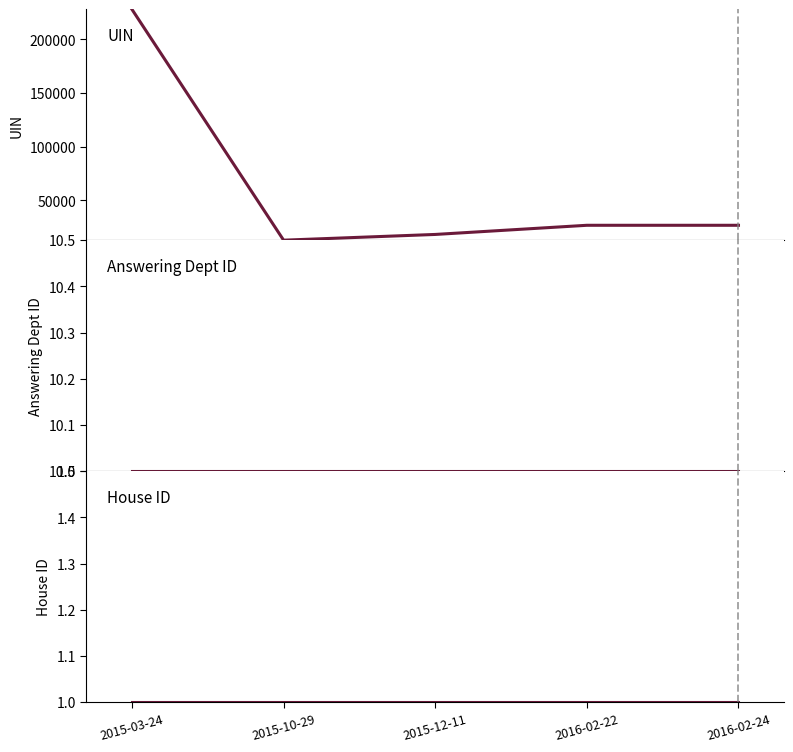

Is the value of UIN at 2015-10-29 greater than the value of Answering Dept ID at 2015-10-29?

Yes